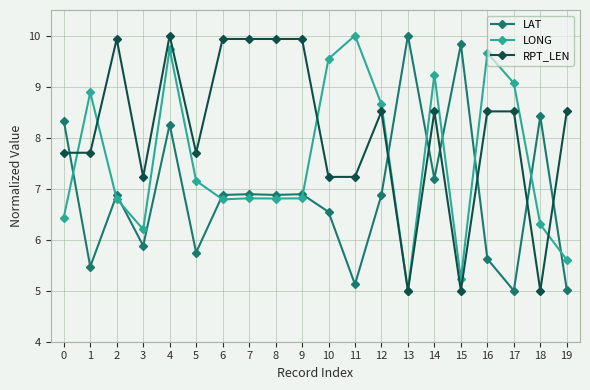

Which series has the largest total across all categories?

RPT_LEN